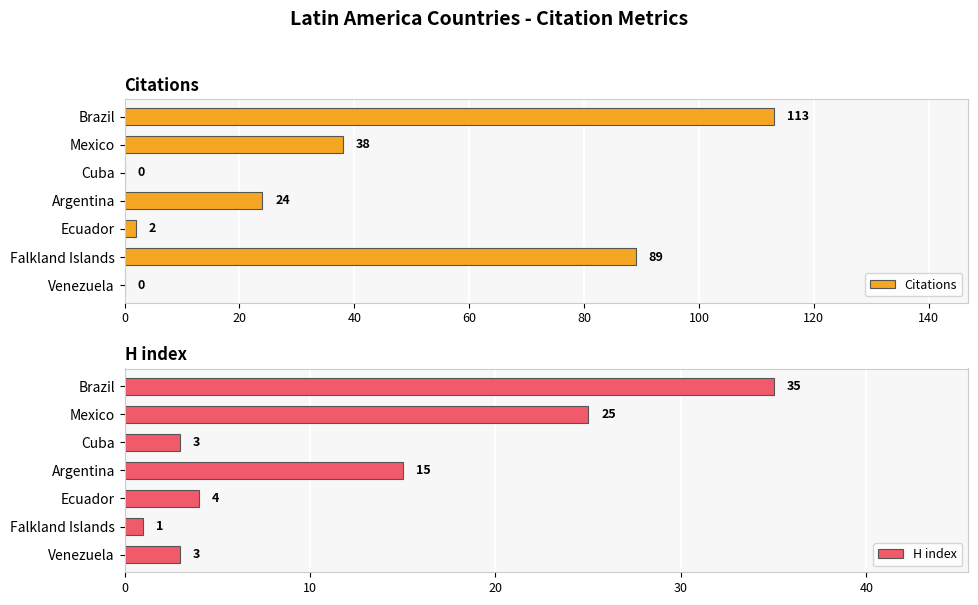

At which label does Citations reach its peak?

Brazil